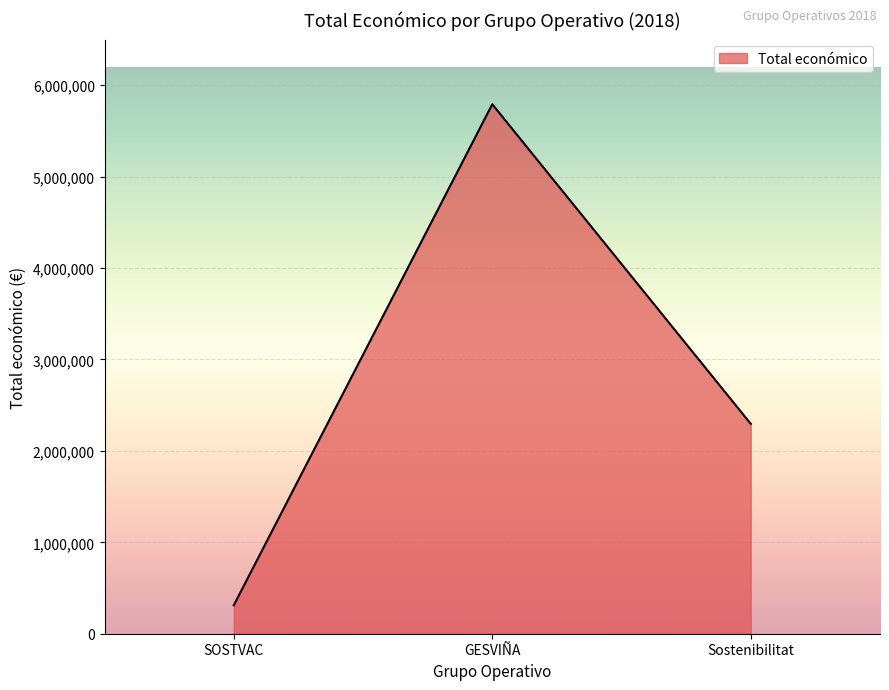

Which has a higher value, GESVIÑA or Sostenibilitat?

GESVIÑA